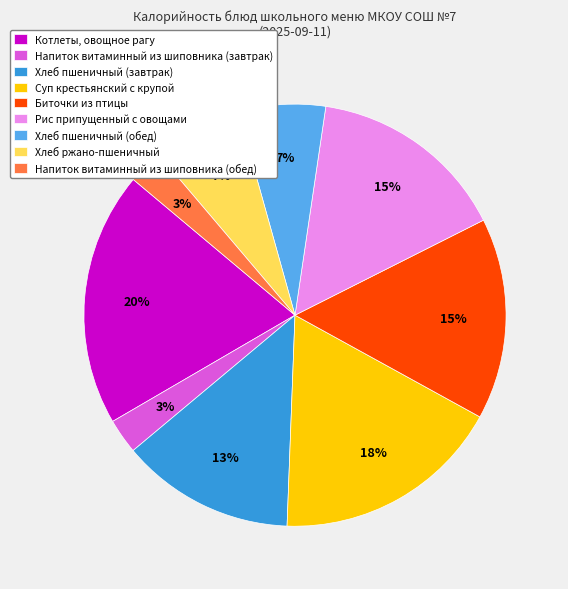

Which slice is the largest?

Котлеты, овощное рагу